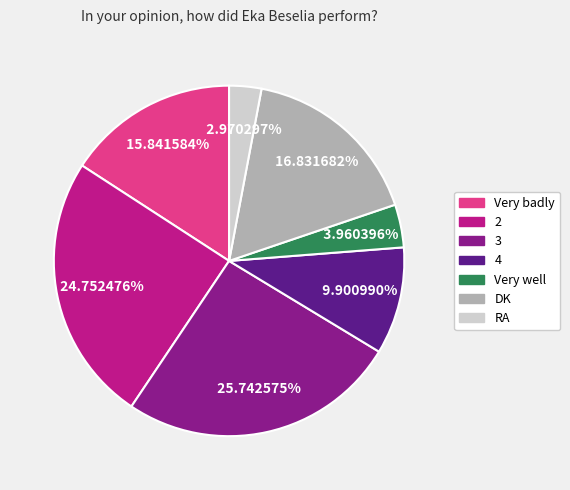

To the nearest percent, what is the average slice percentage?

14%